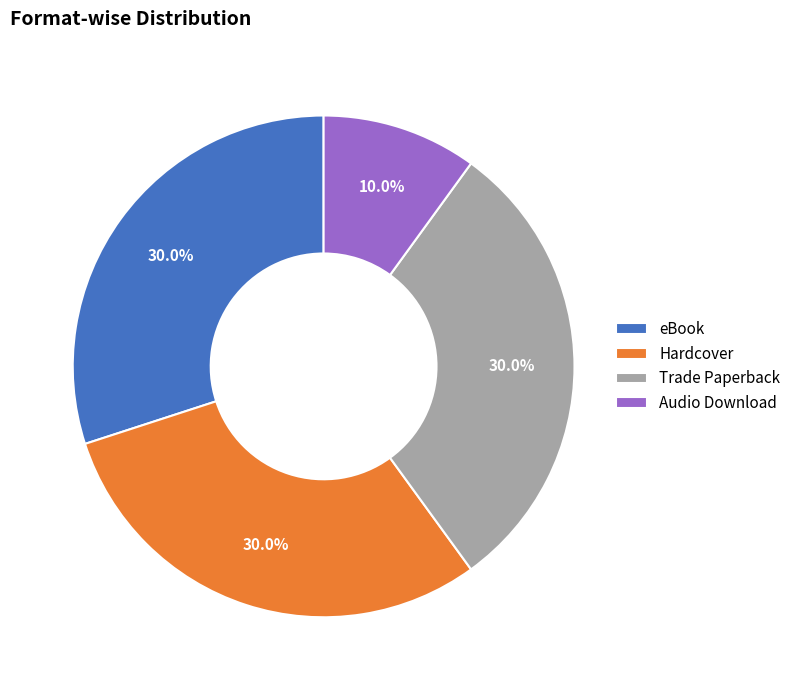

Does any single category account for the majority?

No